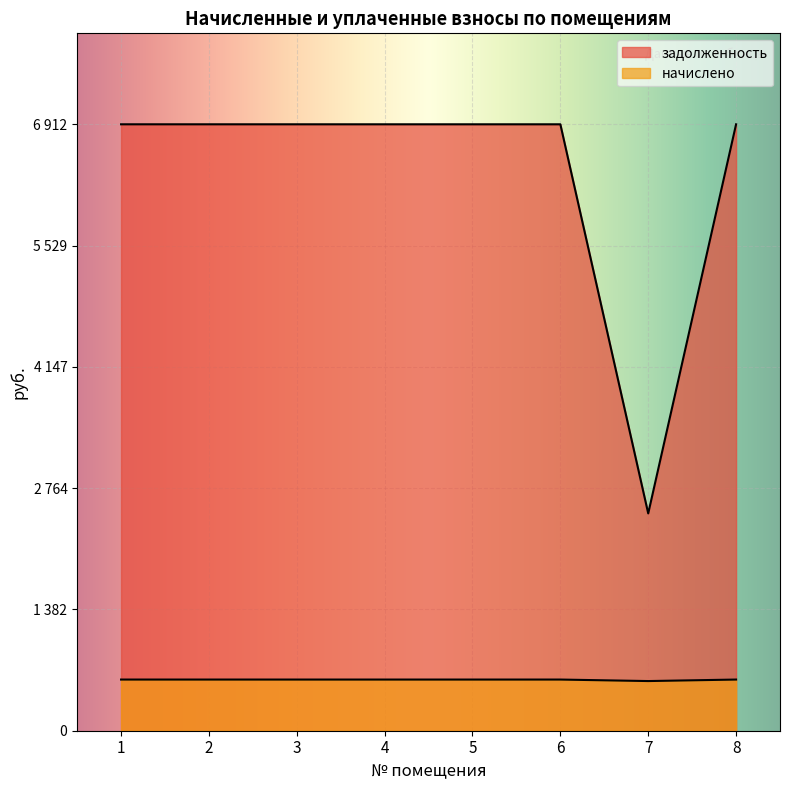

What is the difference between the highest and lowest values at 7?

1910.8